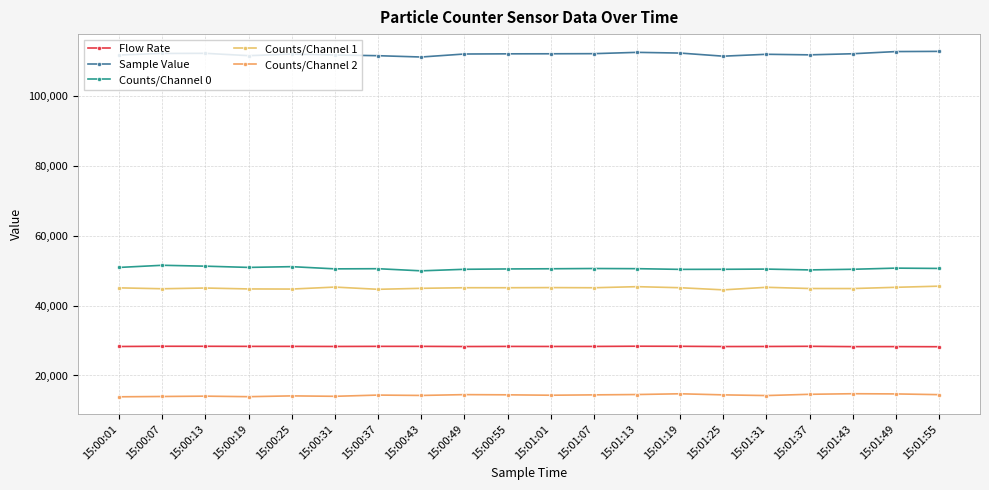

In Counts/Channel 0, how many points are higher than both neighbors (excluding endpoints)?

6